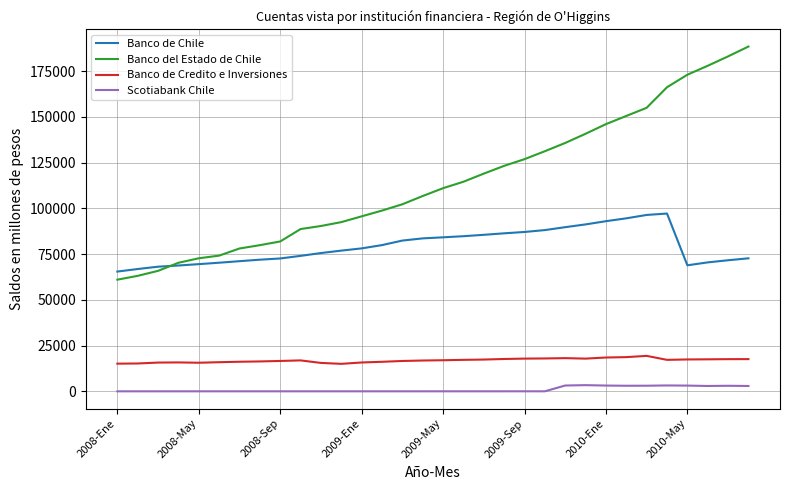

What is the lowest value of the Banco de Credito e Inversiones series?

15068